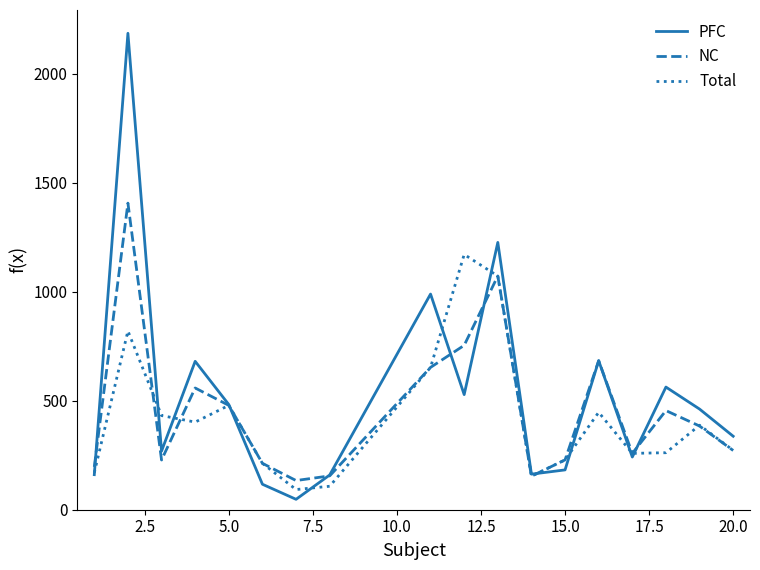

What is the maximum value for Total?

1171.0